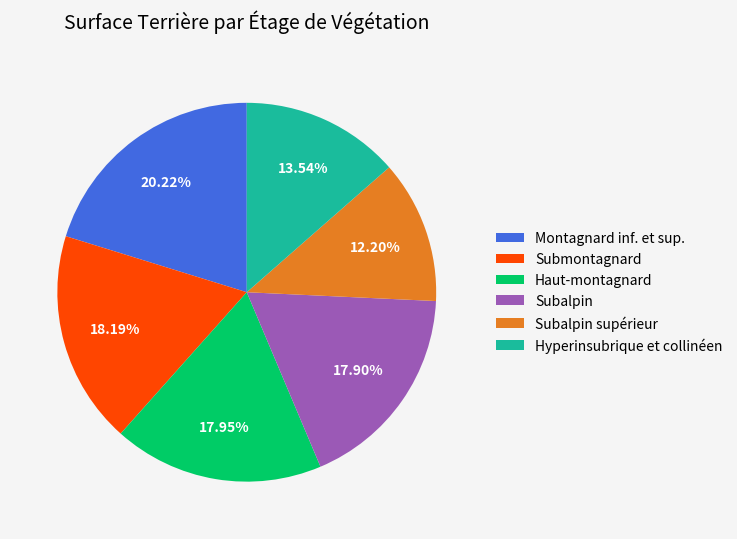

Does any single category account for the majority?

No